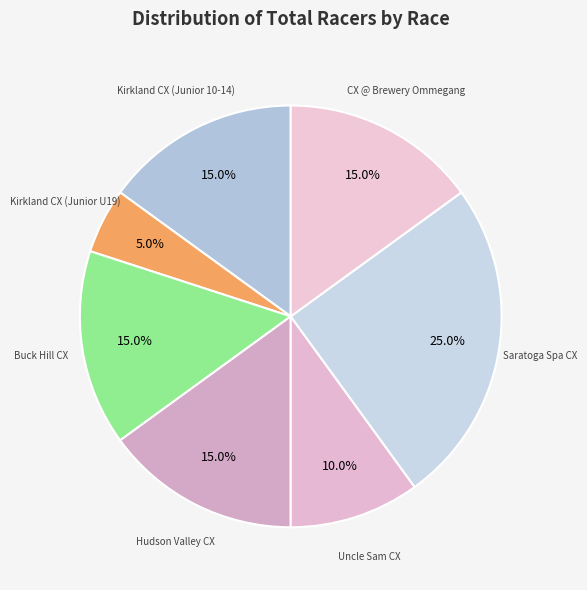

How many segments does this pie chart have?

7